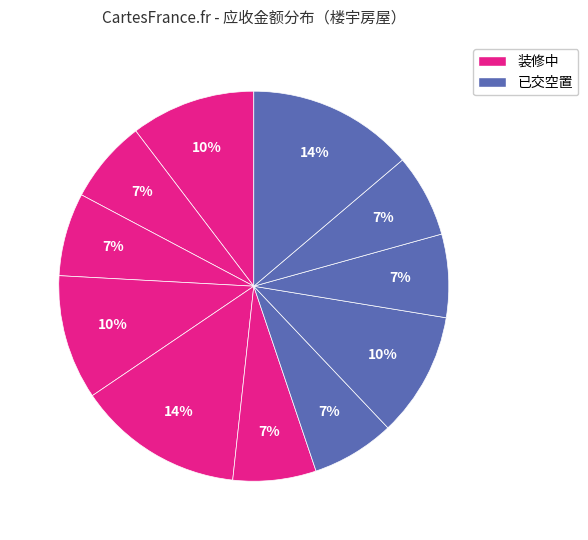

How many slices are in this pie chart?

11